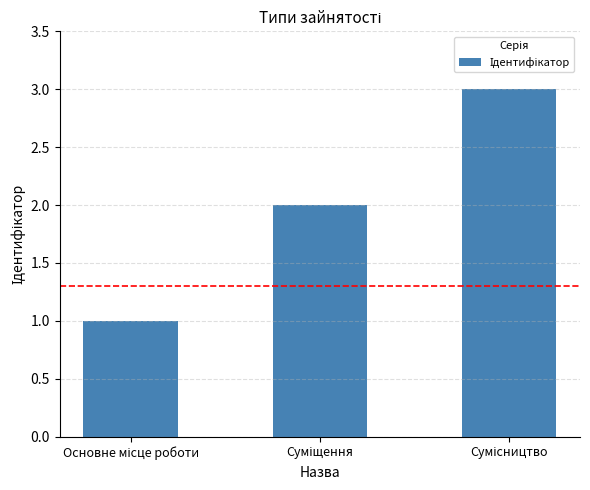

Count the values in the range 1 to 3.

3